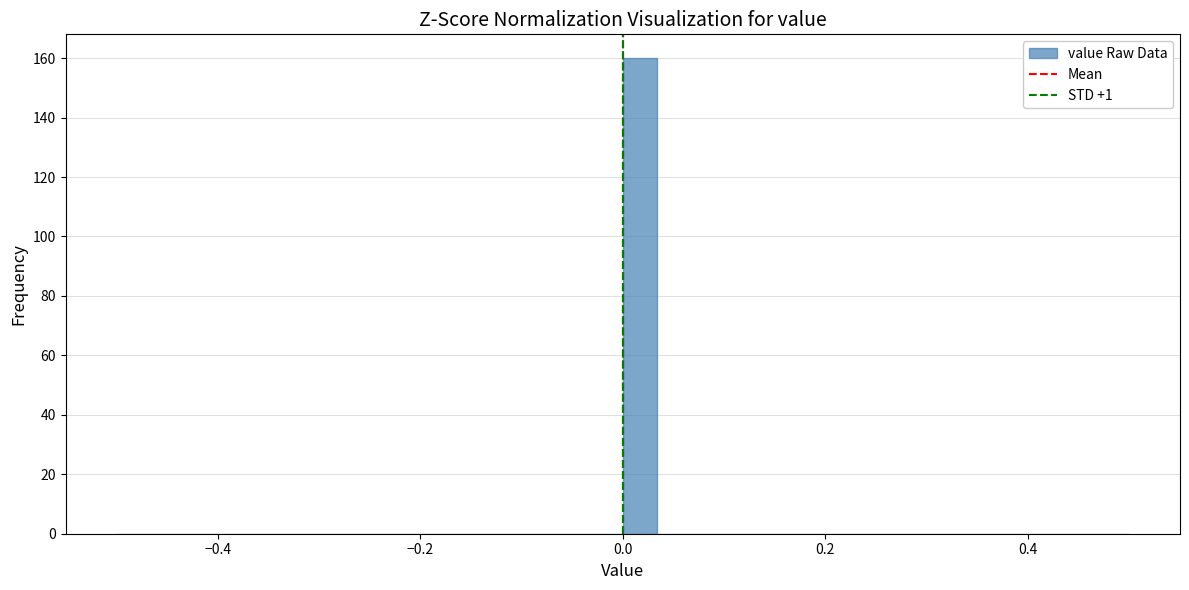

Read against the x-axis, roughly where is the centre of the tallest bar?

0.02